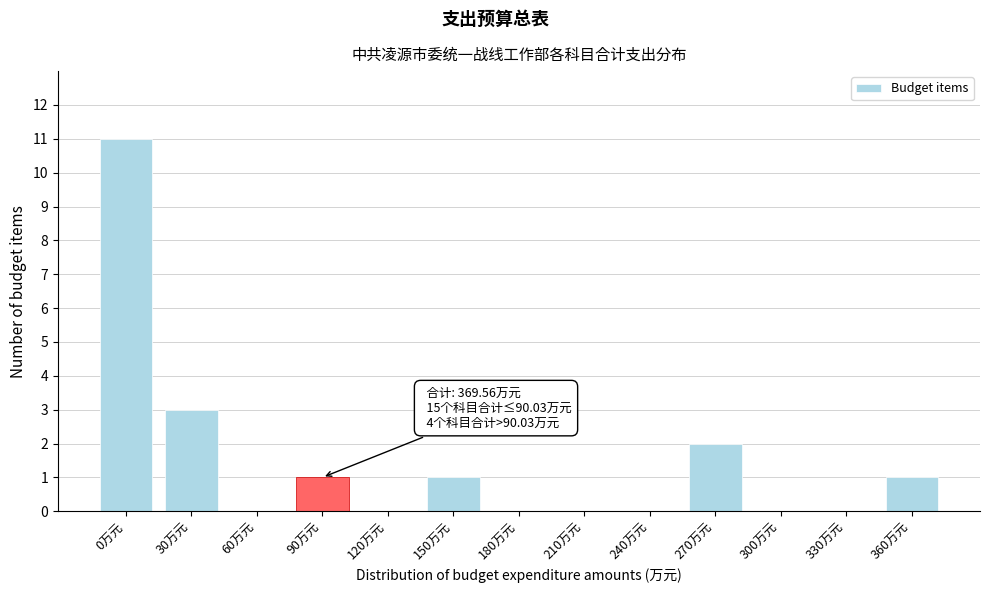

Reading left to right, what are all the values shown in this chart?

0万元=11	30万元=3	60万元=0	90万元=1	120万元=0	150万元=1	180万元=0	210万元=0	240万元=0	270万元=2	300万元=0	330万元=0	360万元=1